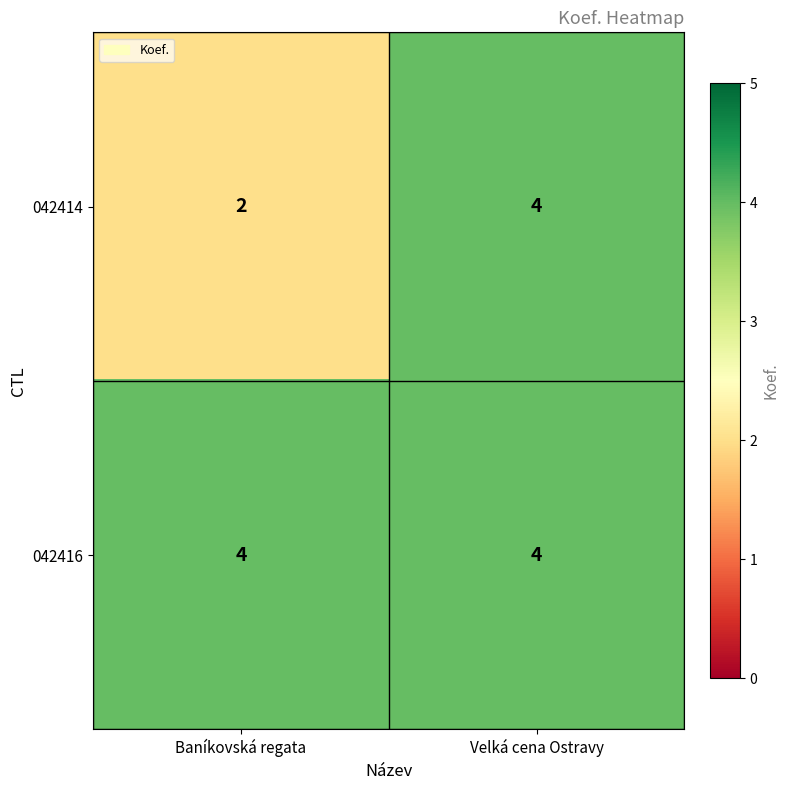

Between Baníkovská regata and Velká cena Ostravy, which series saw the biggest shift?

042414